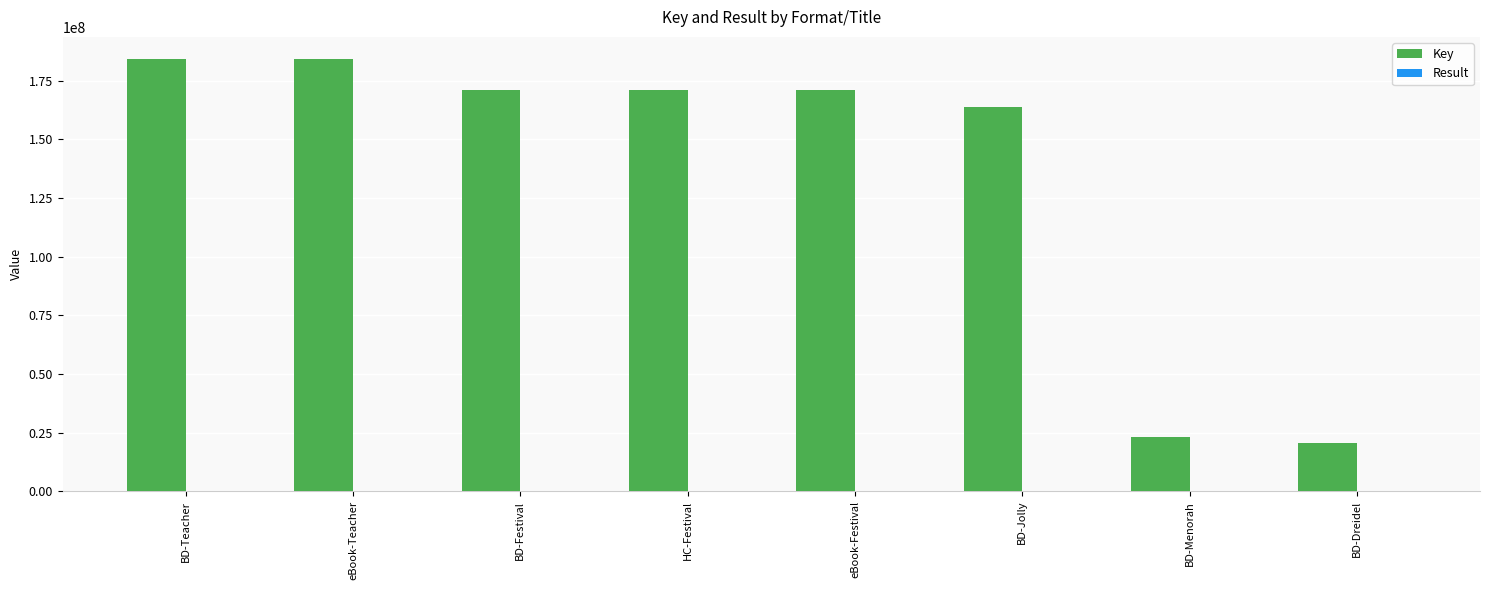

Where is Key nearest to the value 102489861?

BD-Jolly